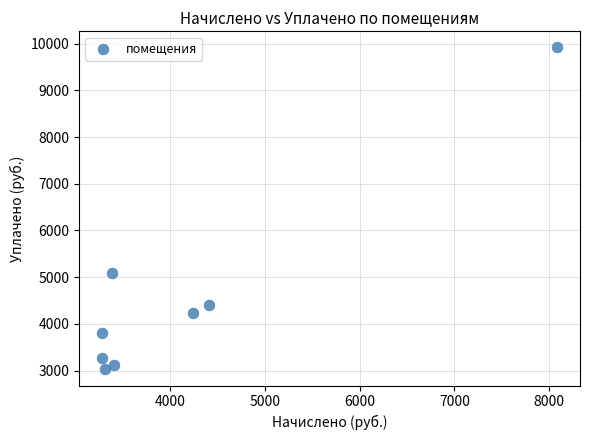

What Y value in the scatter plot is closest to 6472?

5089.2